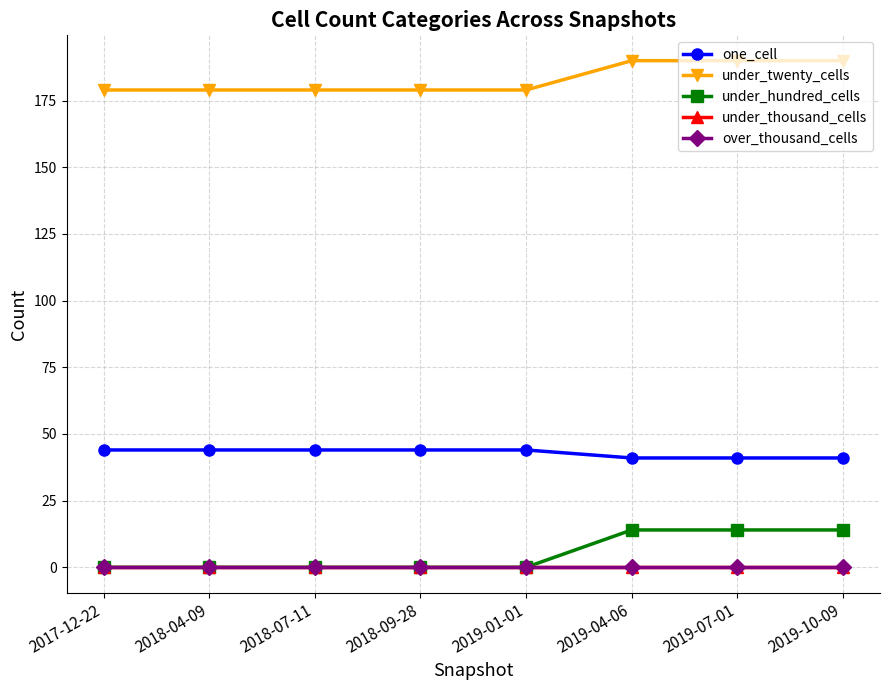

At which category does the chart reach its peak across all series?

2019-04-06